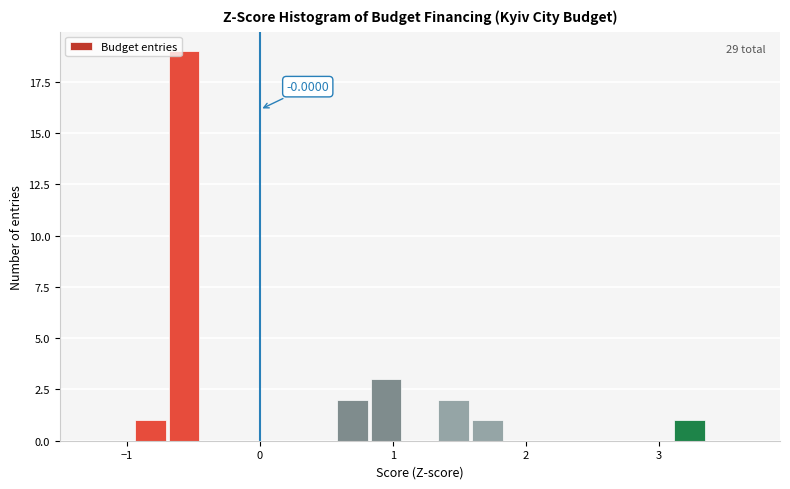

Around what value on the x-axis is the tallest bar? Give the approximate position of its centre, as read against the axis.

-0.6